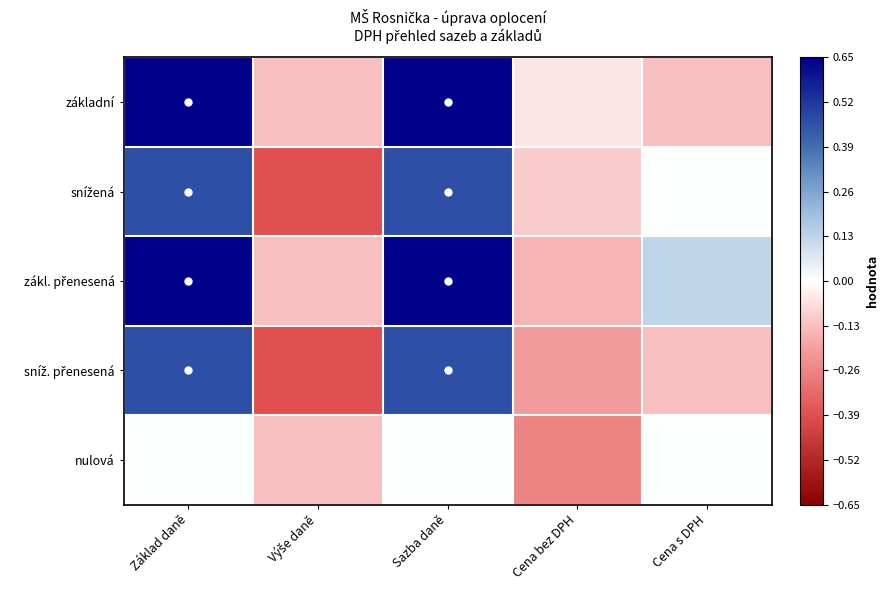

What is the total value across all series at Cena bez DPH?

-0.8